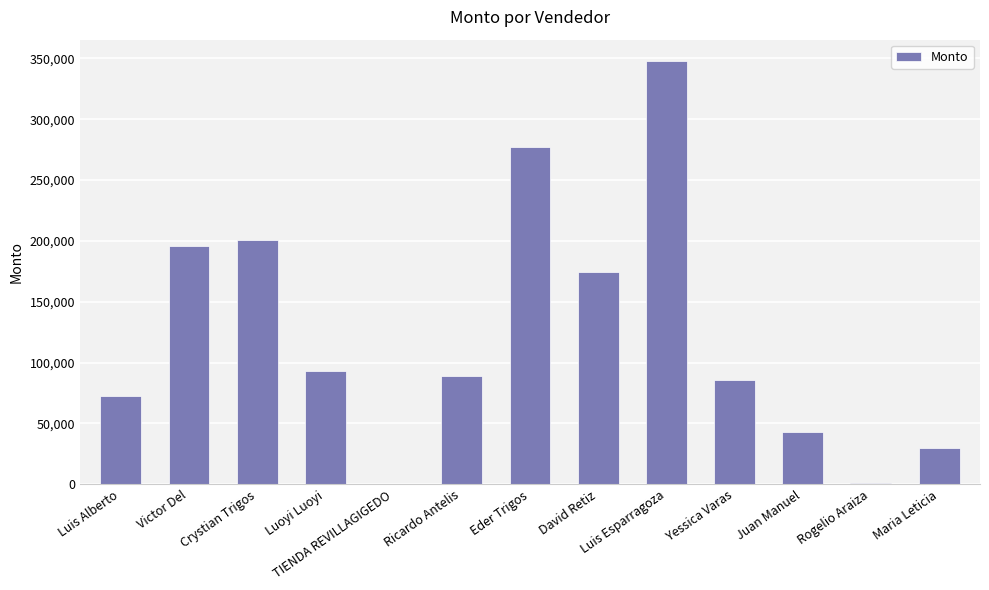

At which category does the chart reach its peak across all series?

Luis Esparragoza